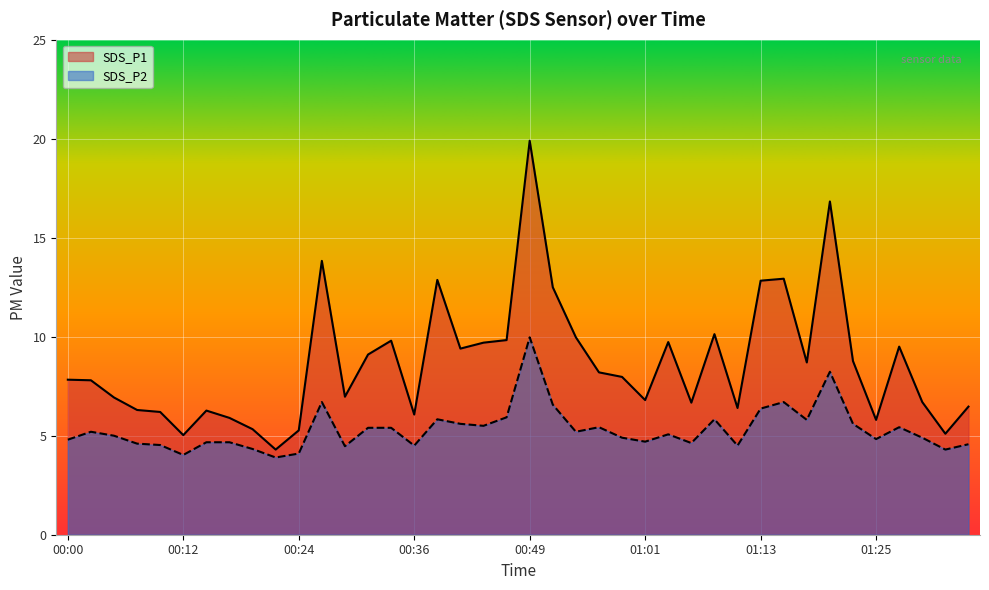

True or false: SDS_P1 and SDS_P2 intersect in this chart.

False